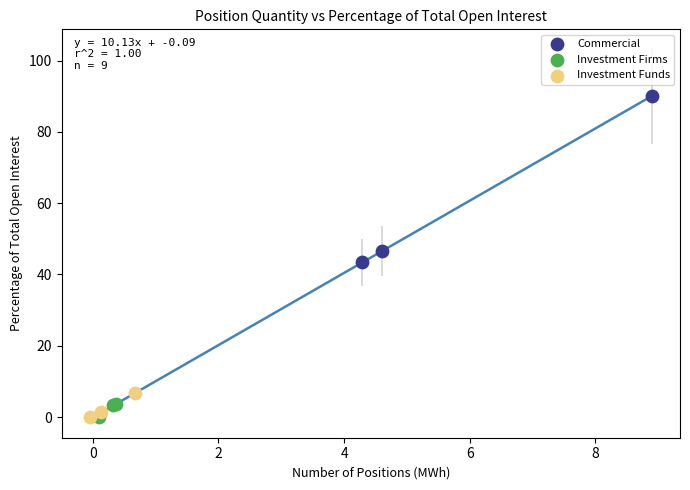

Which series has the largest Y range (max minus min)?

Commercial